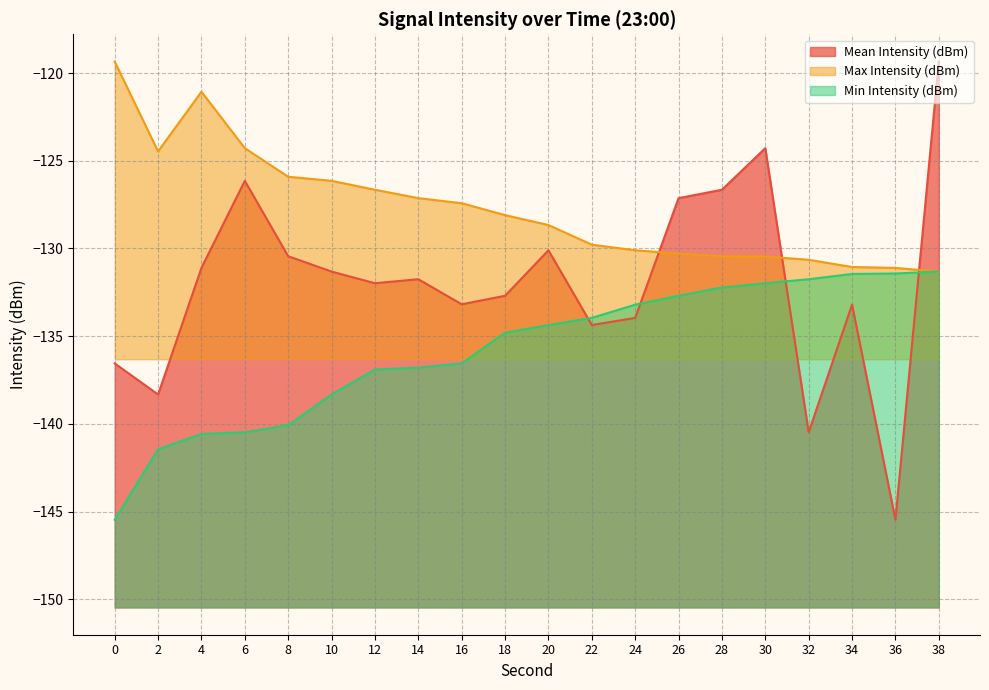

Which series has the largest total across all categories?

Max Intensity (dBm)